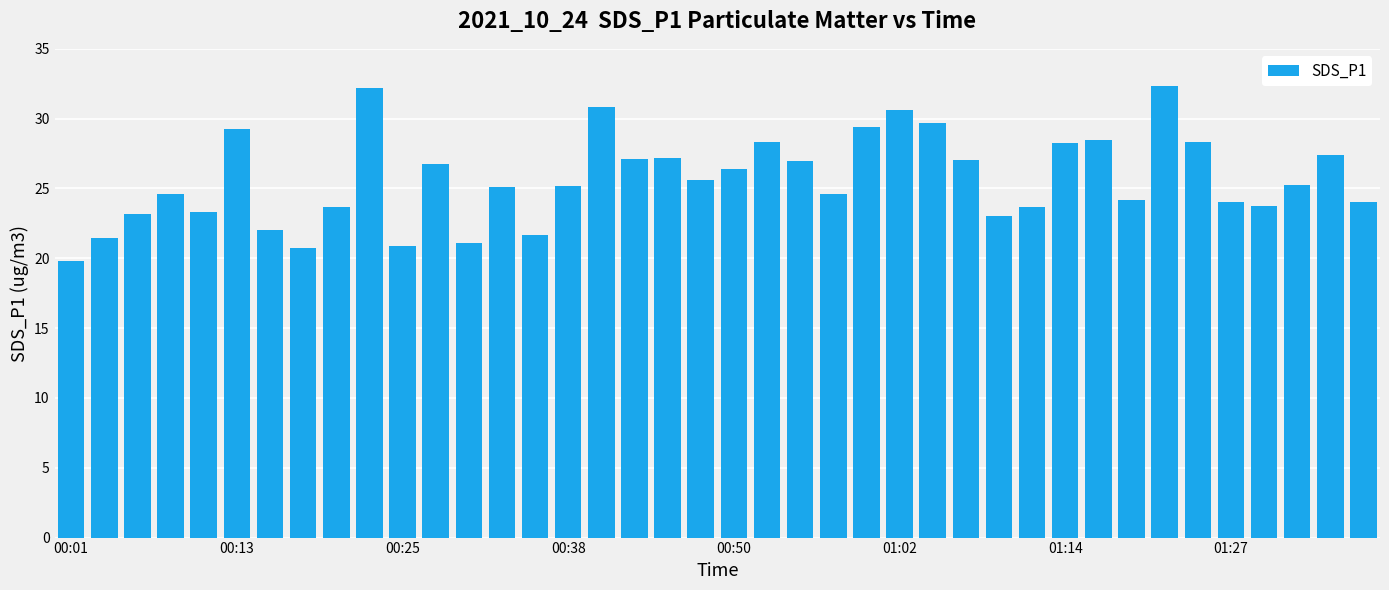

What is the maximum value shown in the chart?

32.3